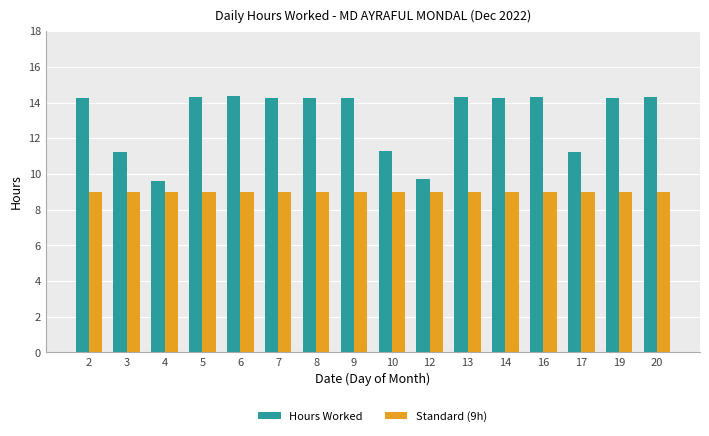

At how many categories does at least one series exceed 11?

14